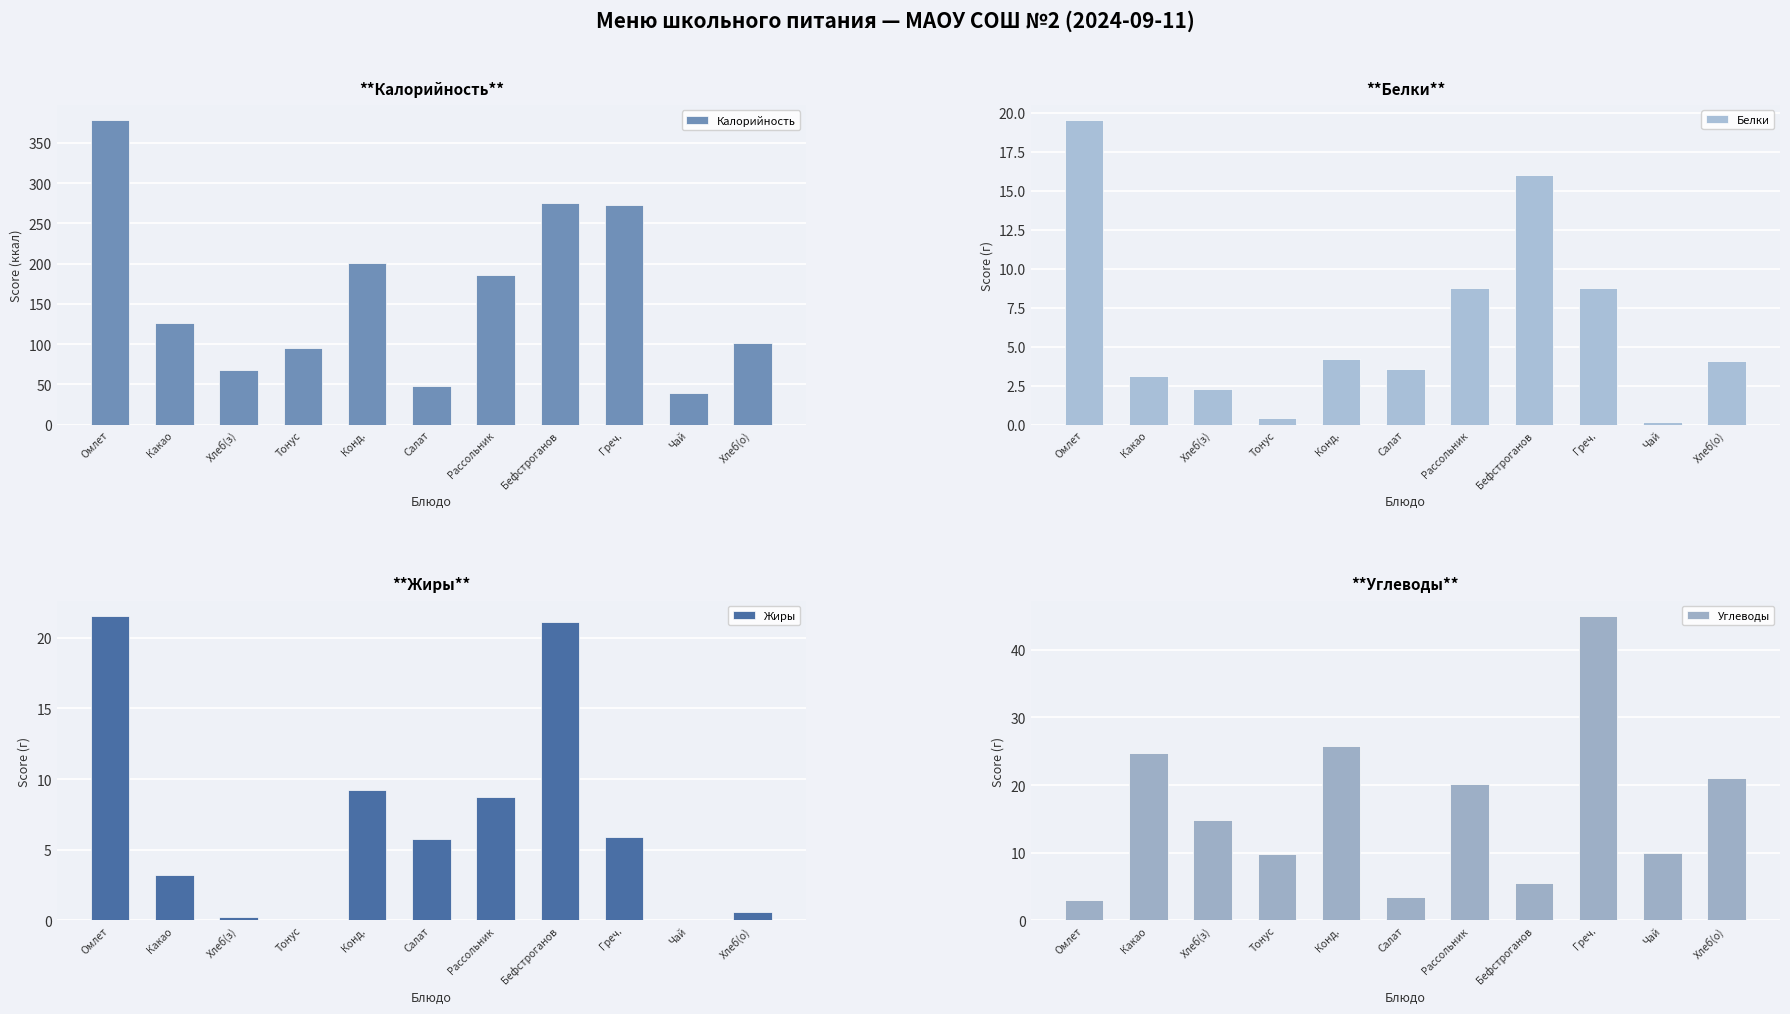

At how many categories does at least one series exceed 51?

9